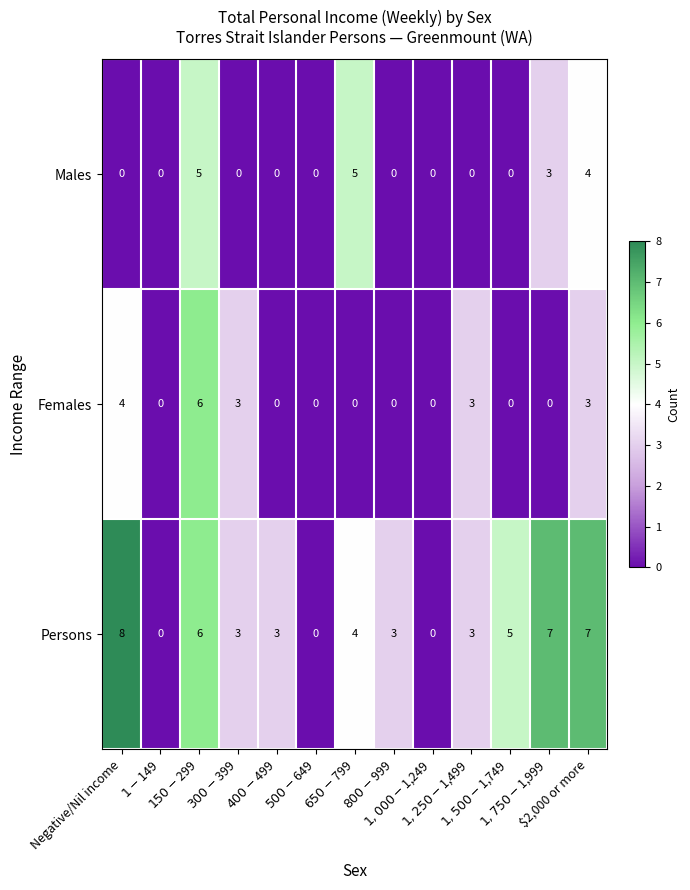

At which category is the sum across all series the highest?

$150-$299